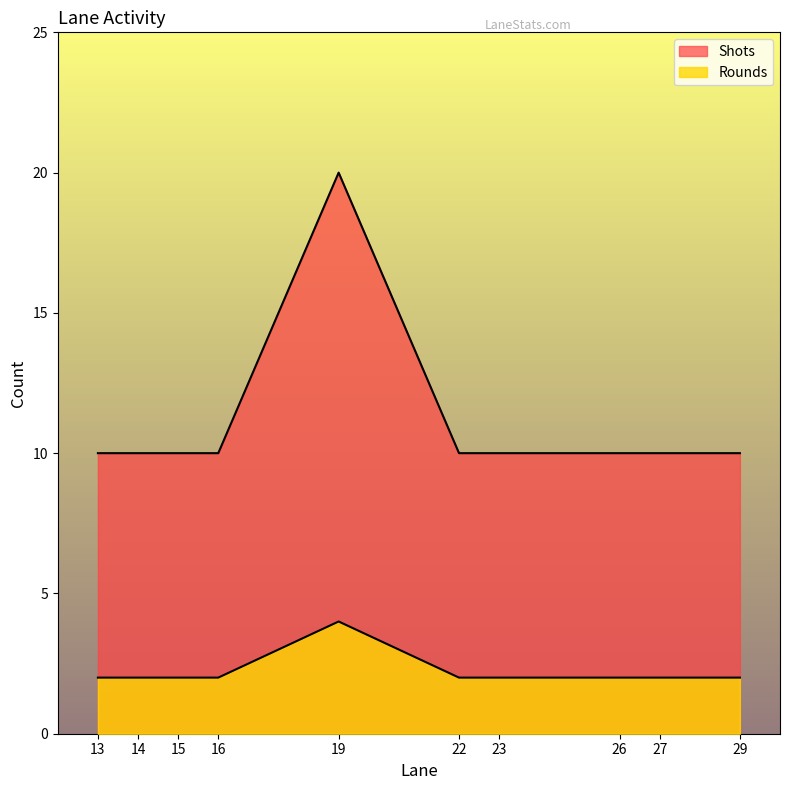

How many lines are shown in the chart?

2